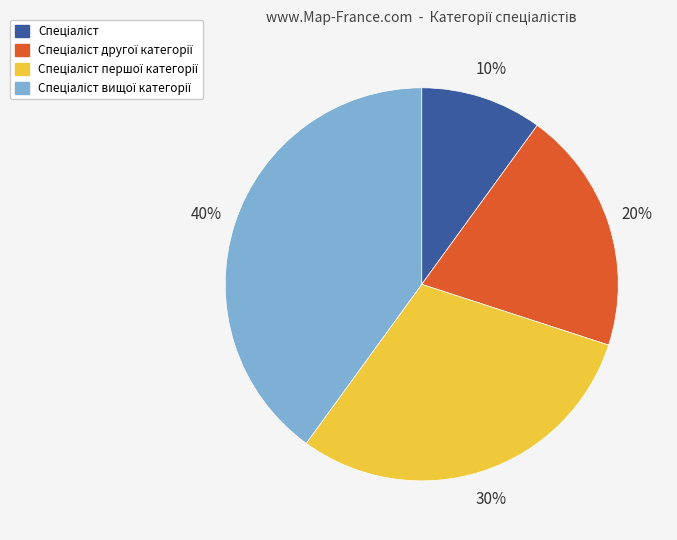

How many slices are in this pie chart?

4